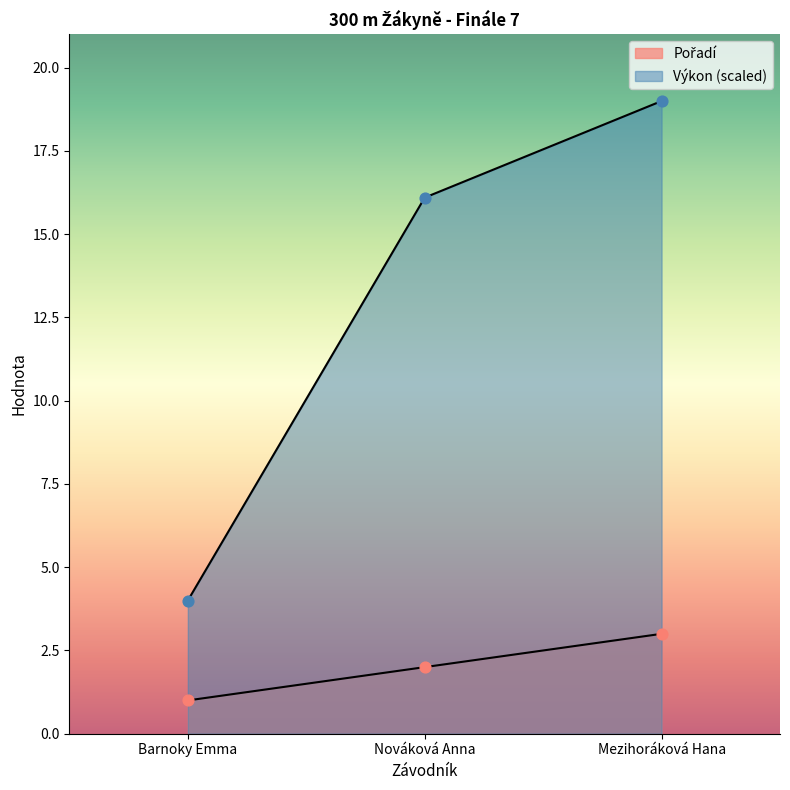

Which series has the largest total across all categories?

Výkon